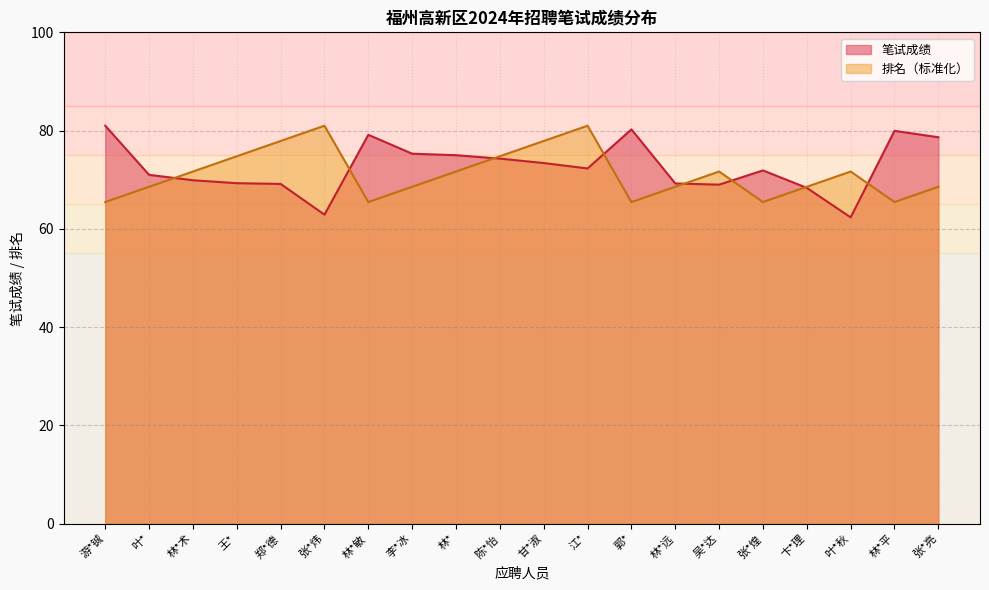

What is the difference between the second highest and minimum values in the 笔试成绩 series?

17.9